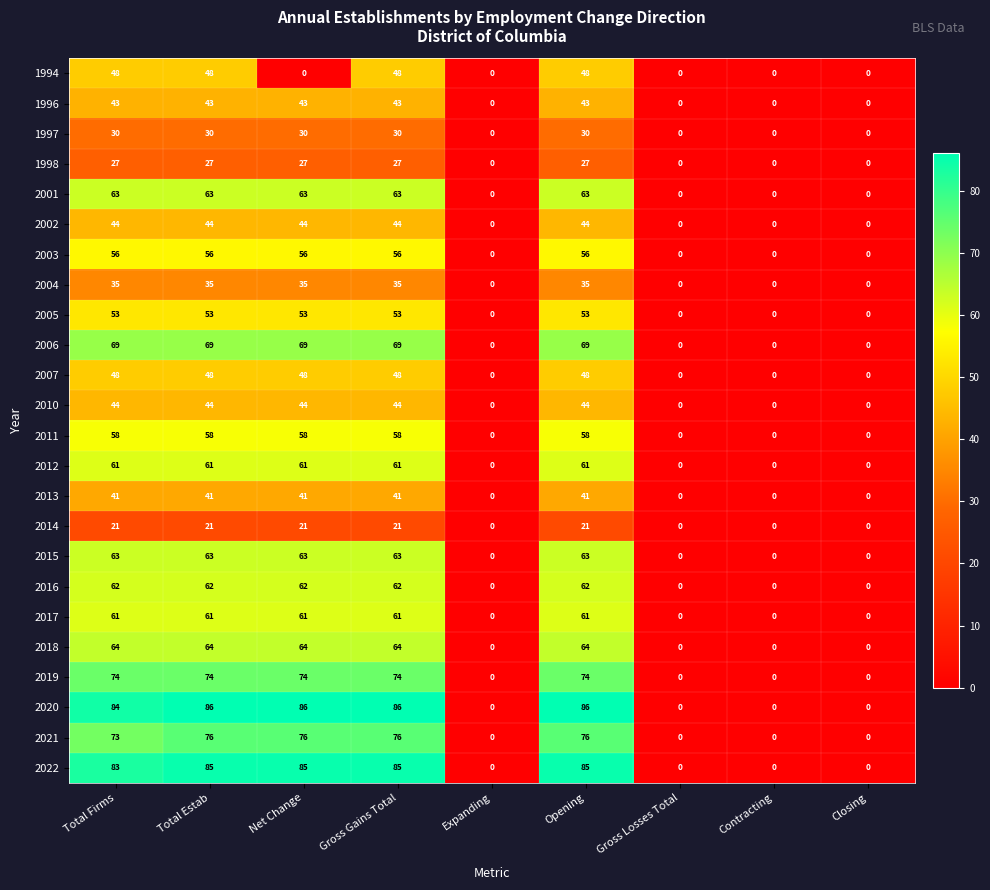

At how many categories does at least one series exceed 5?

5